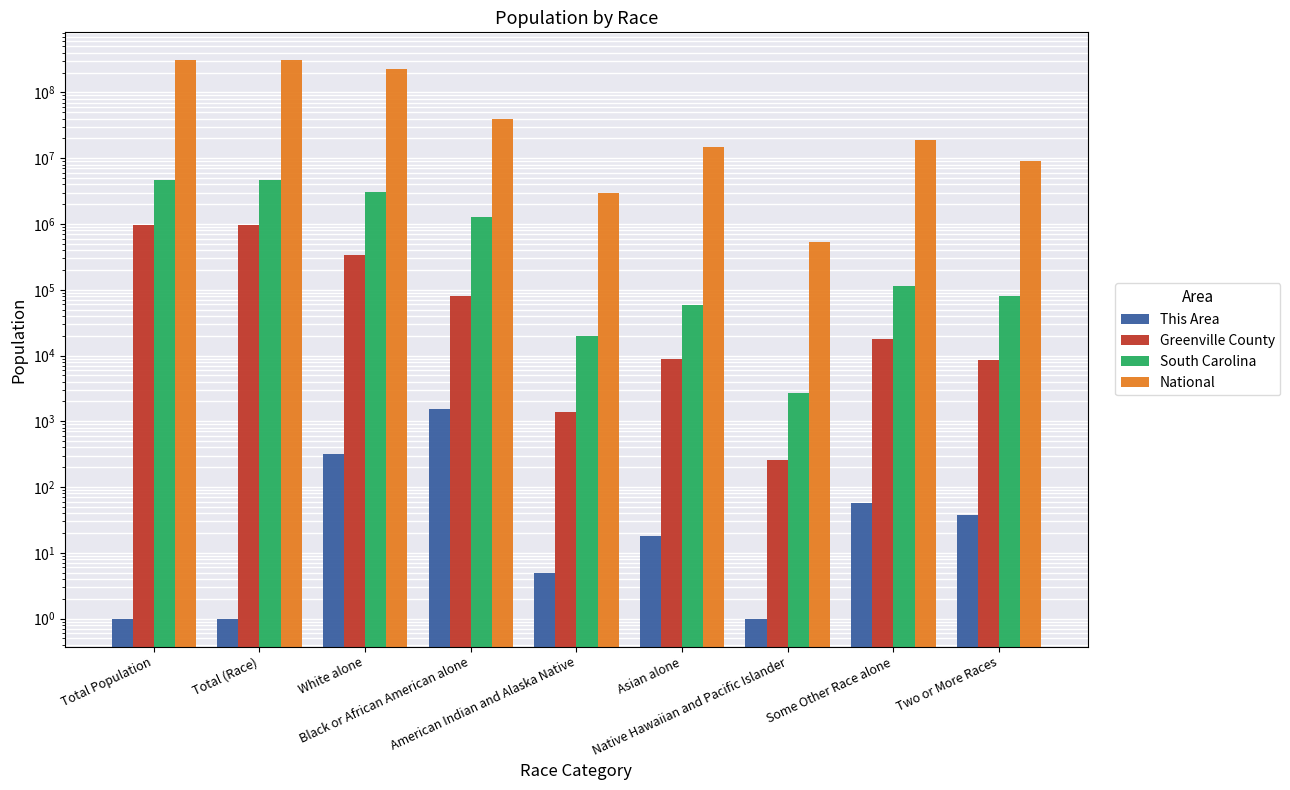

The This Area series shows 315 at White alone. True or false?

True